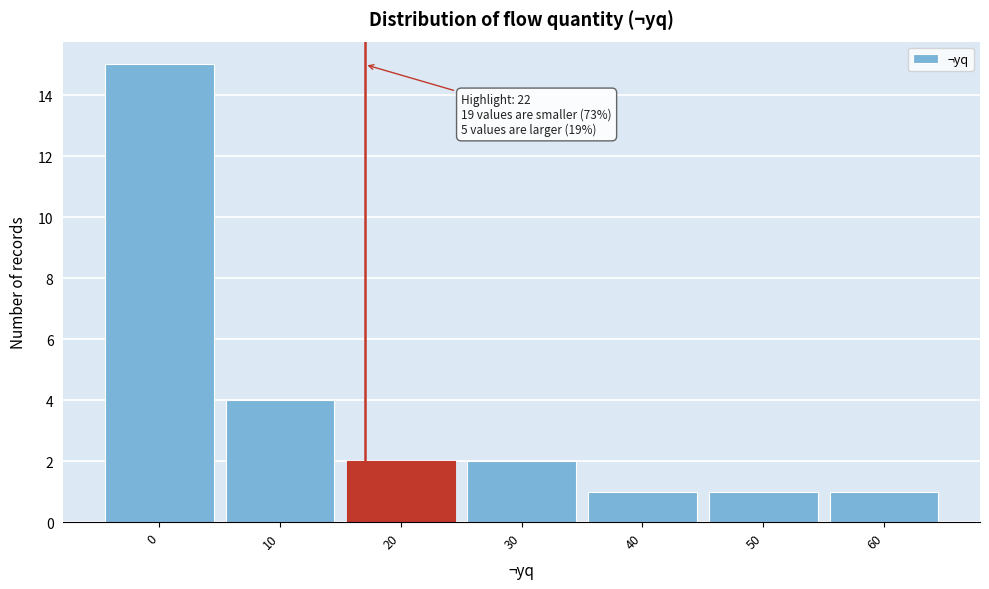

Reading right to left, what are all the values shown in this chart?

1	1	1	2	2	4	15